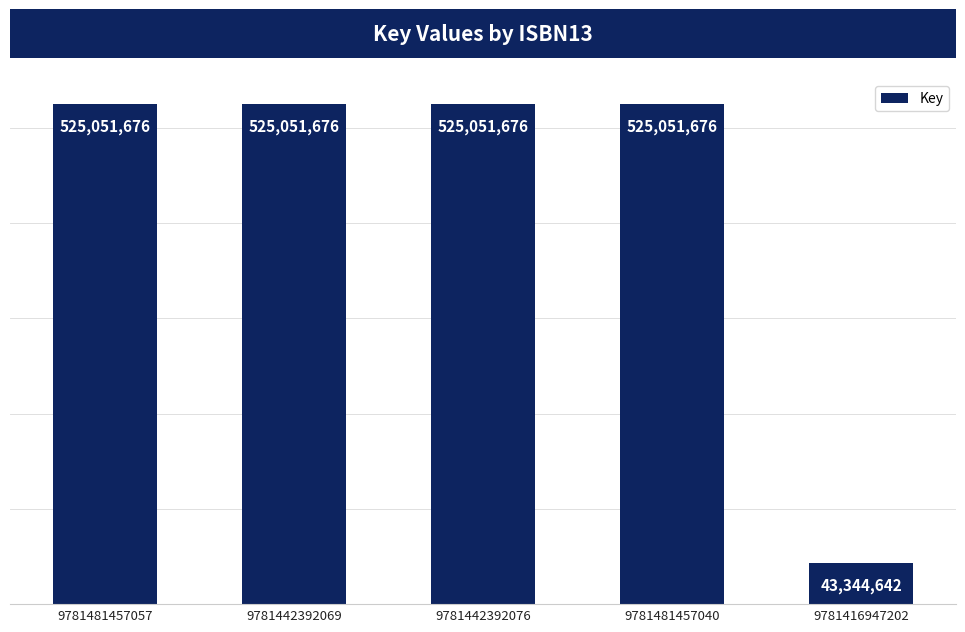

What is the label of the 3rd bar from the right?

9781442392076